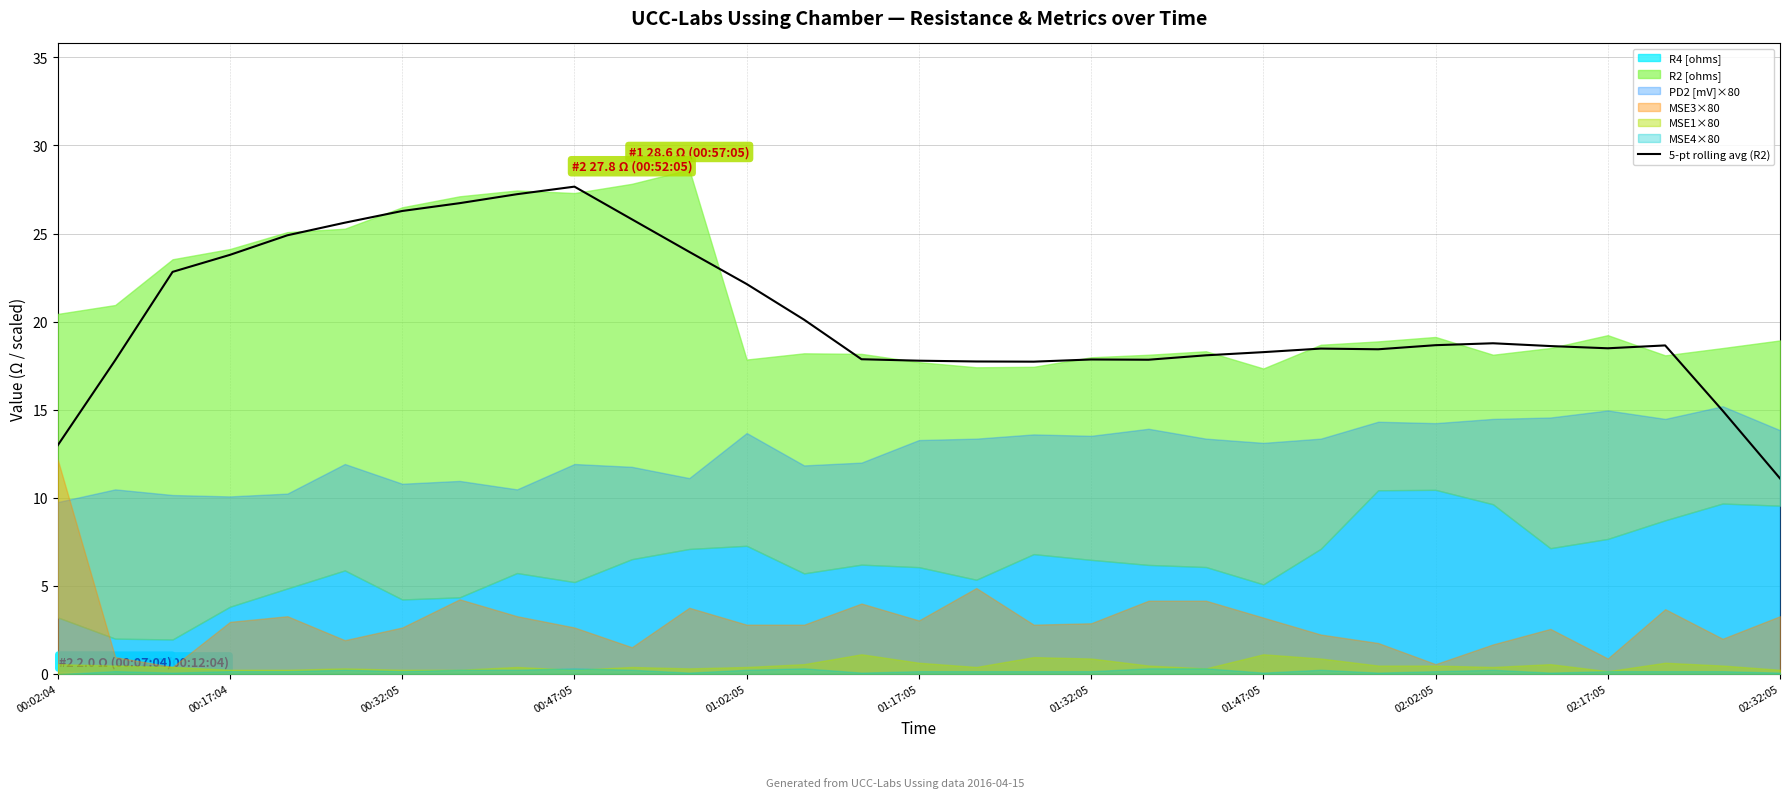

At which label does 5-pt rolling avg (R2) reach its minimum?

02:32:05